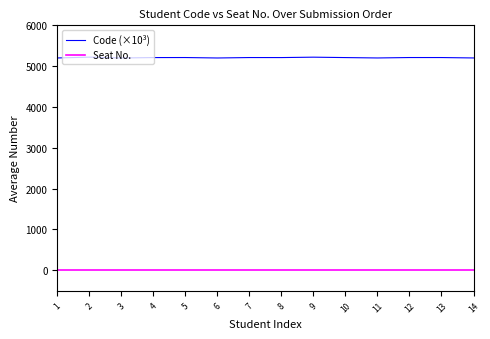

True or false: Code (×10³) and Seat No. intersect in this chart.

False